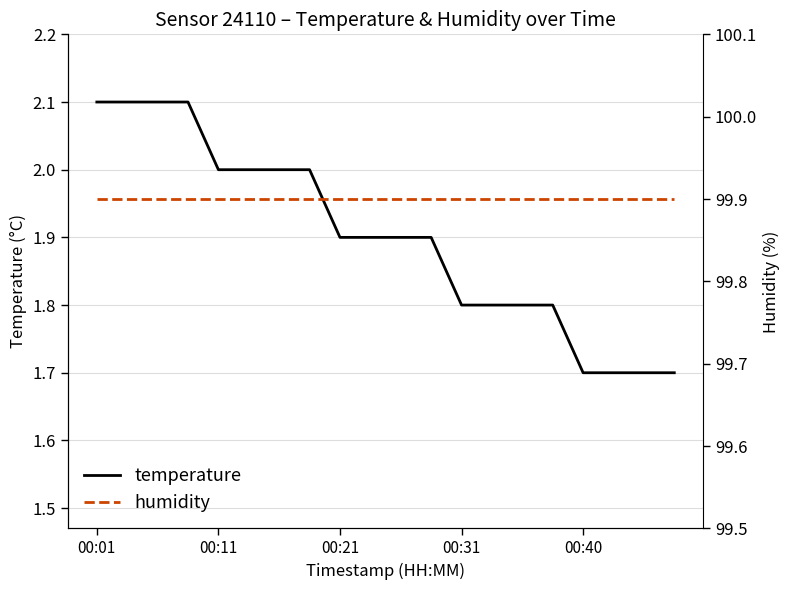

Which series has the largest total across all categories?

humidity